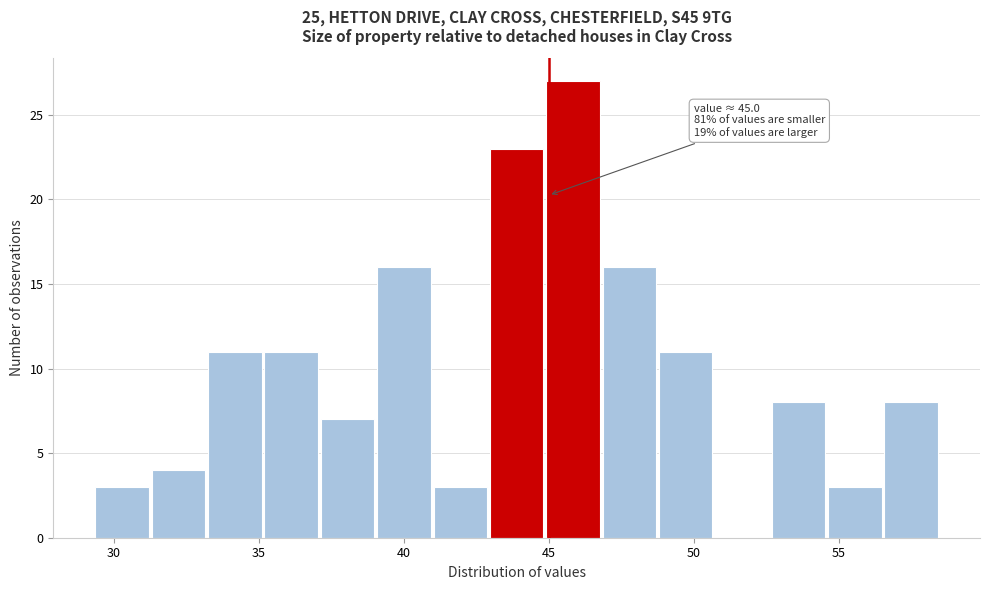

Around what value on the x-axis is the tallest bar? Give the approximate position of its centre, as read against the axis.

46.0